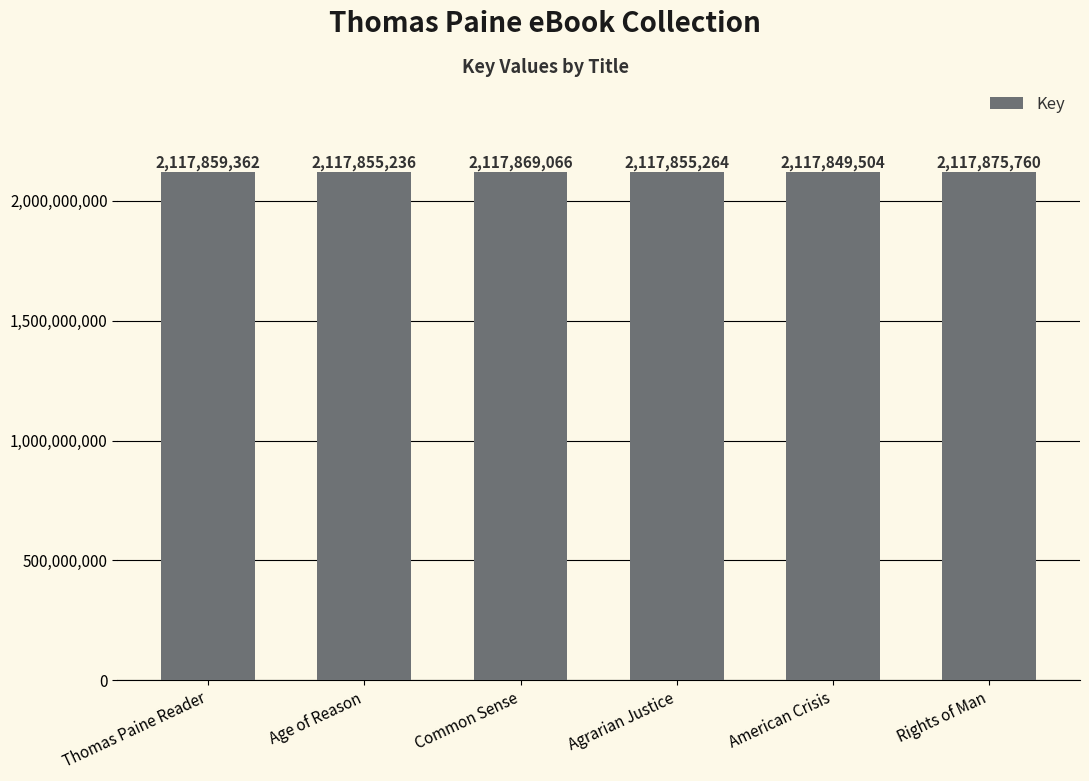

Rank the categories by value from lowest to highest.

American Crisis, Age of Reason, Agrarian Justice, Thomas Paine Reader, Common Sense, Rights of Man